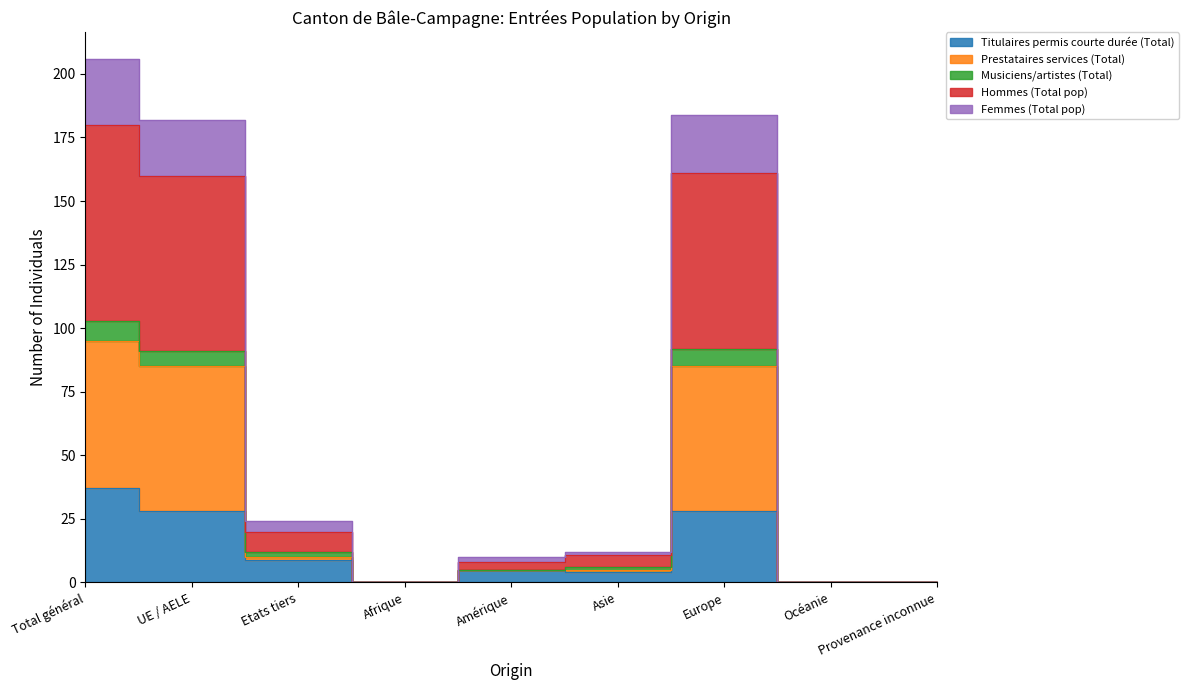

Between UE / AELE and Asie, which is larger?

UE / AELE